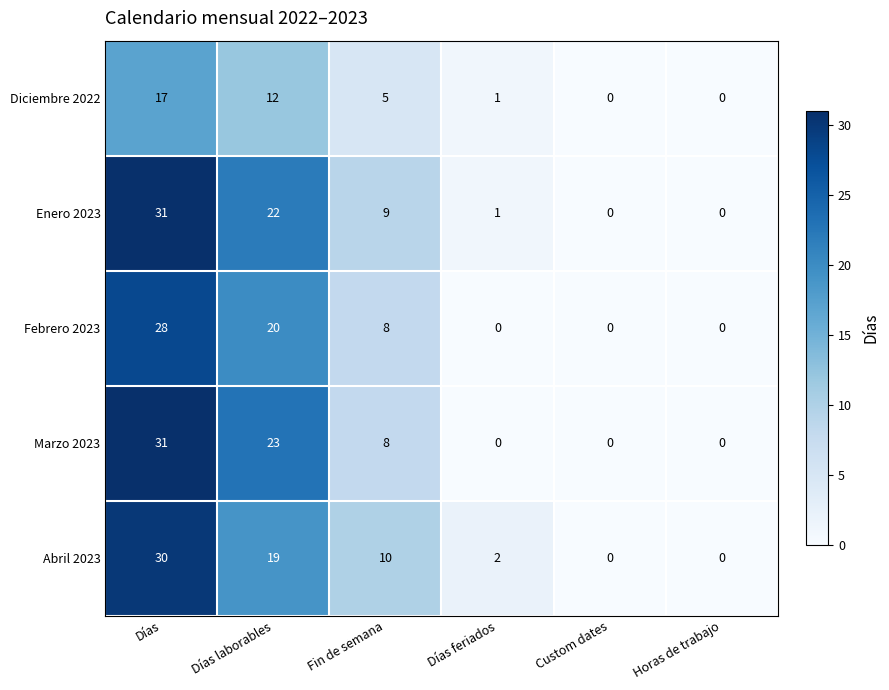

At which category does the chart reach its peak across all series?

Días